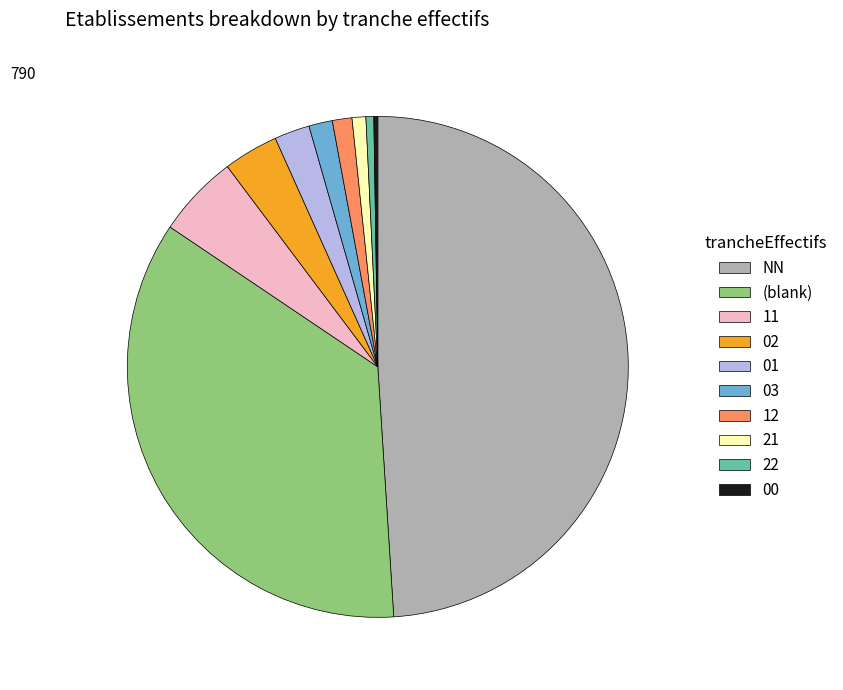

The 12 slice represents 11% of the pie. True or false?

False